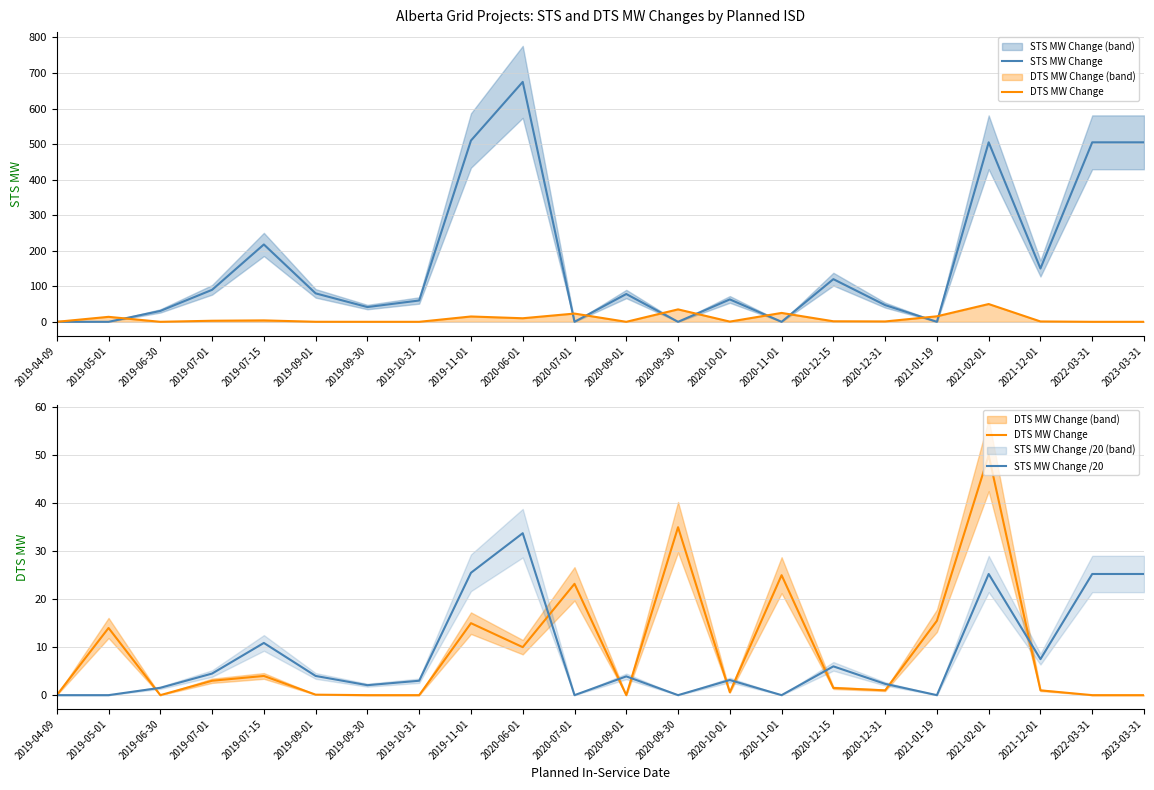

What is the difference between the maximum and minimum values in the DTS MW Change series?

50.0